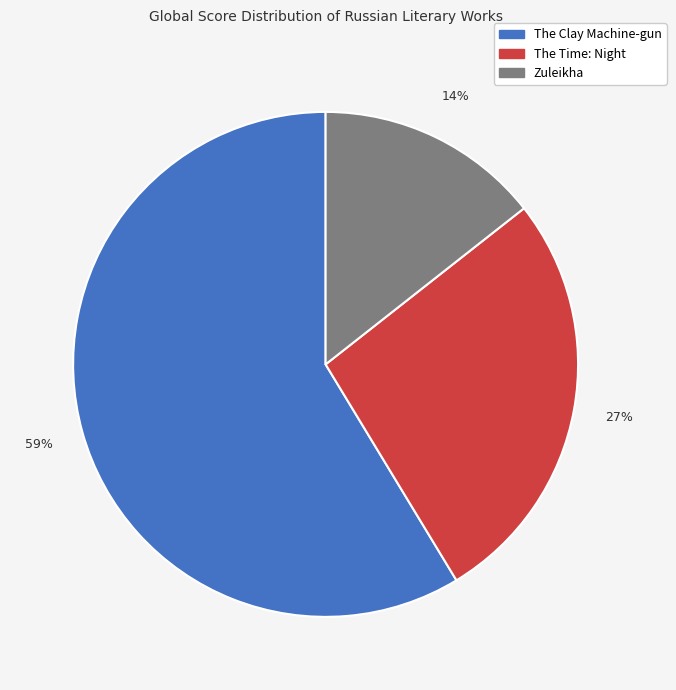

What is the smallest slice in the pie chart?

Zuleikha